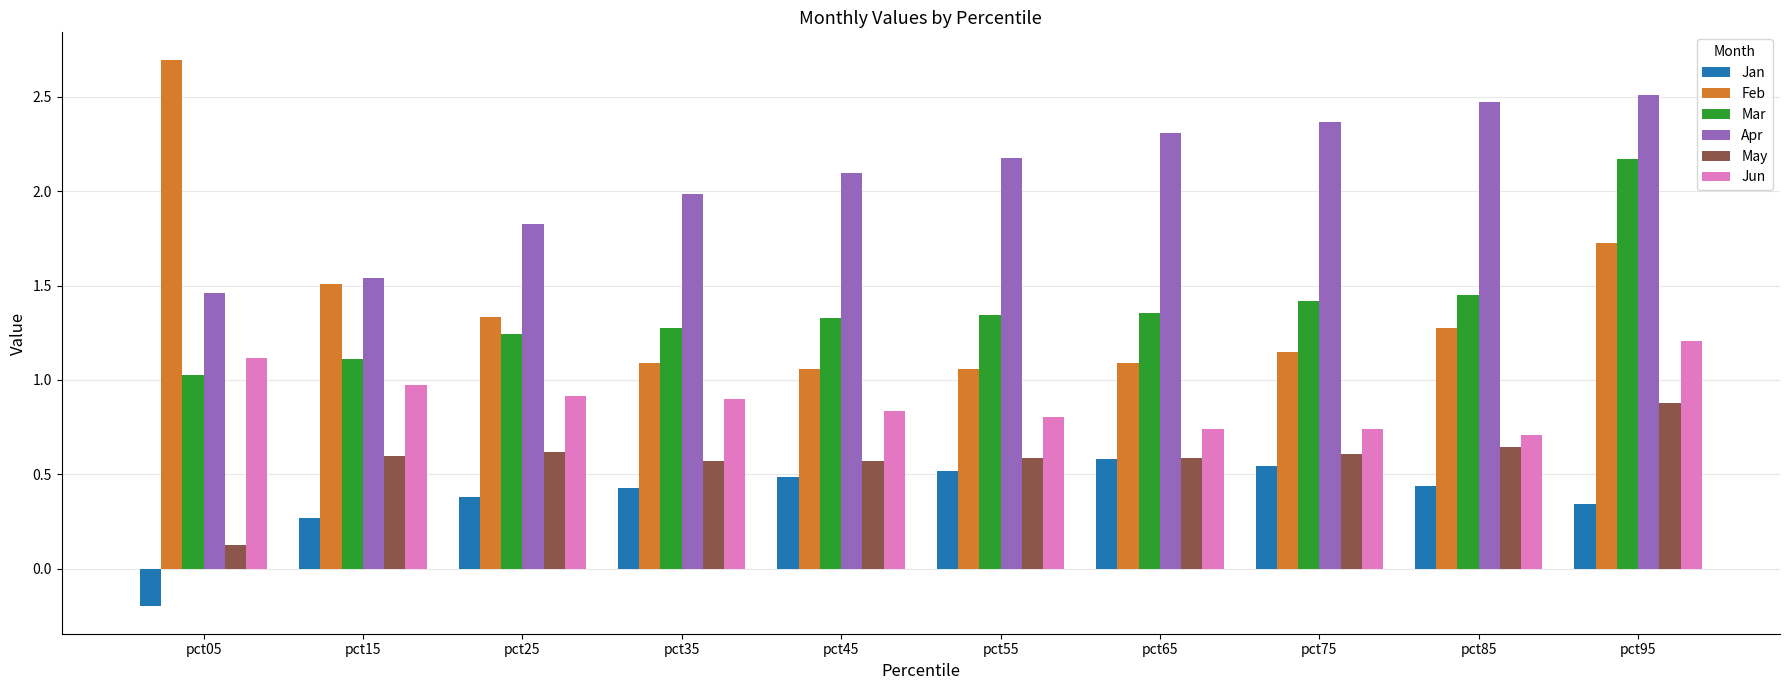

Is the value of May at pct05 greater than the value of Apr at pct85?

No